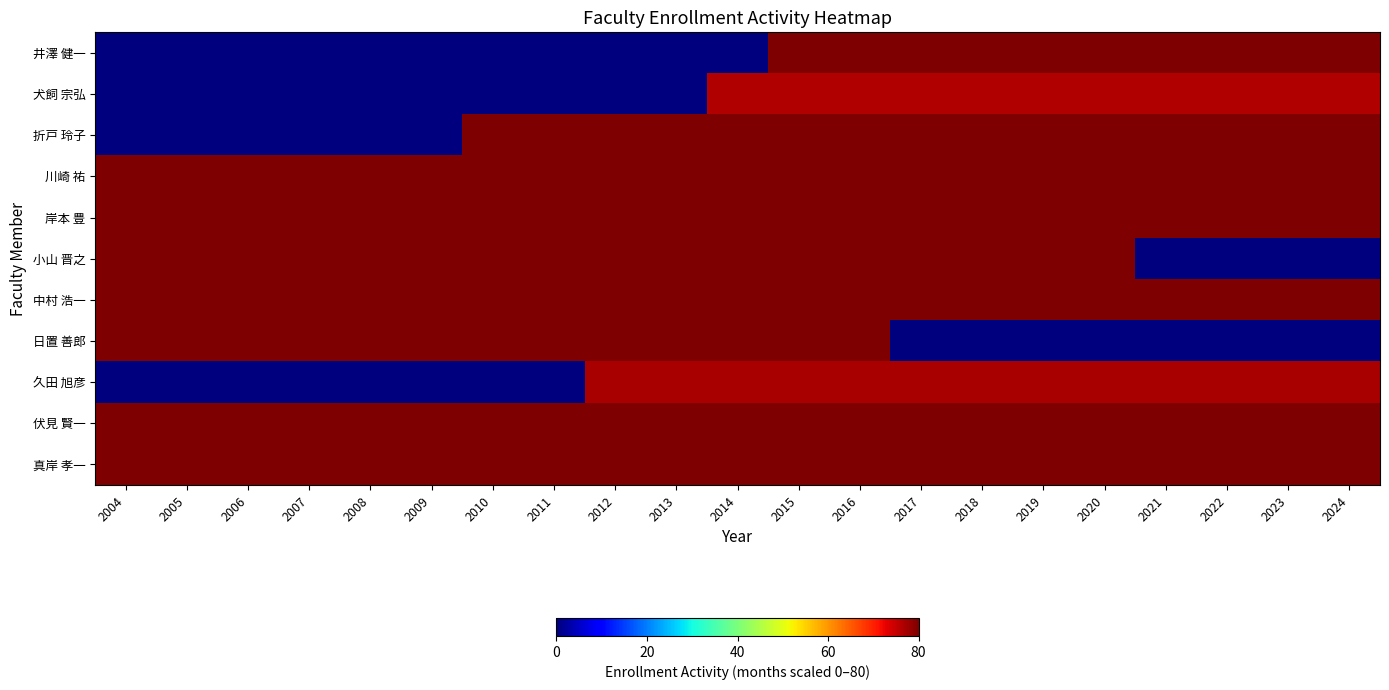

At how many categories does at least one series exceed 51?

21